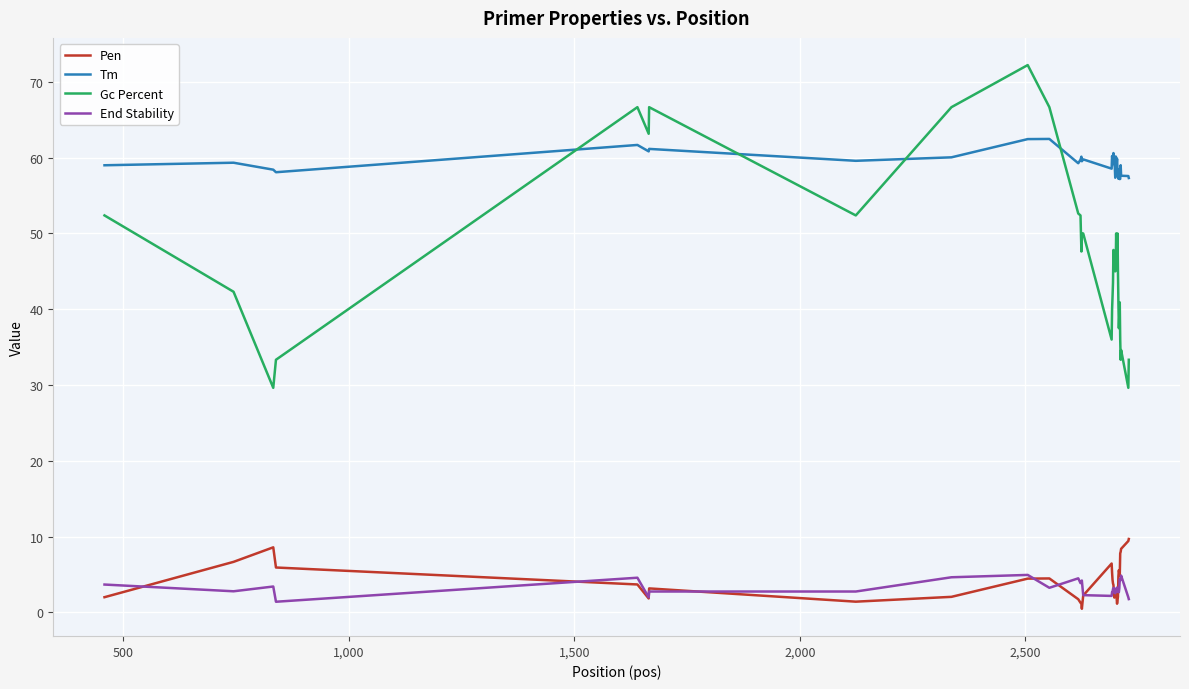

In Pen, how many points are lower than both neighbors (excluding endpoints)?

6